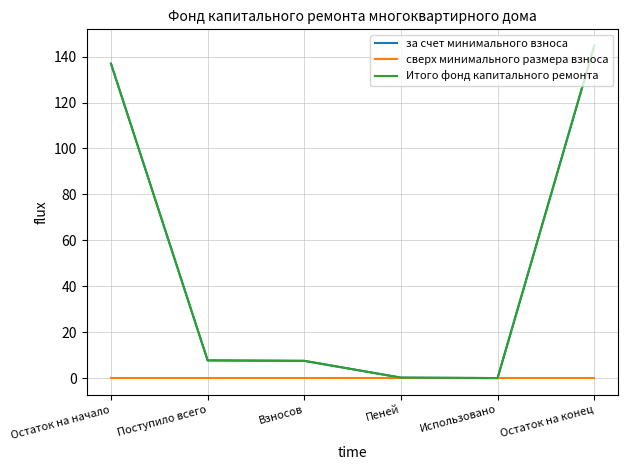

What position from the right is Взносов?

4